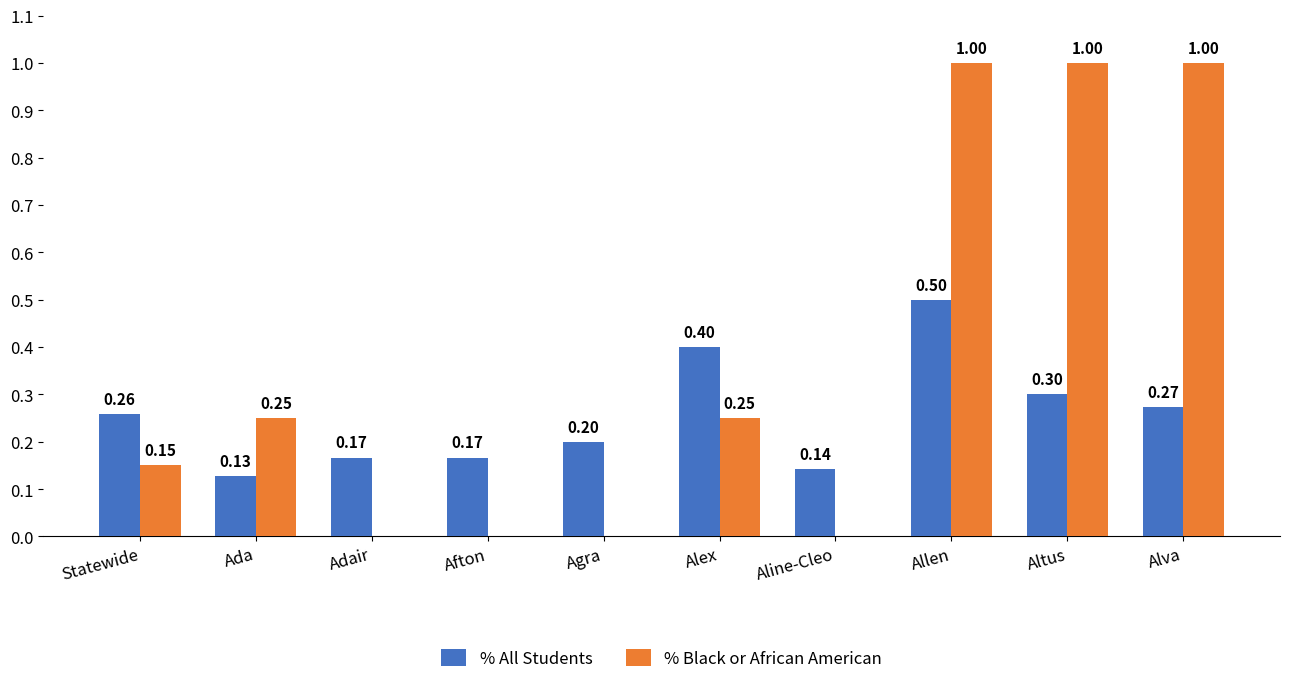

Count the % Black or African American values in the range 0 to 1.

10